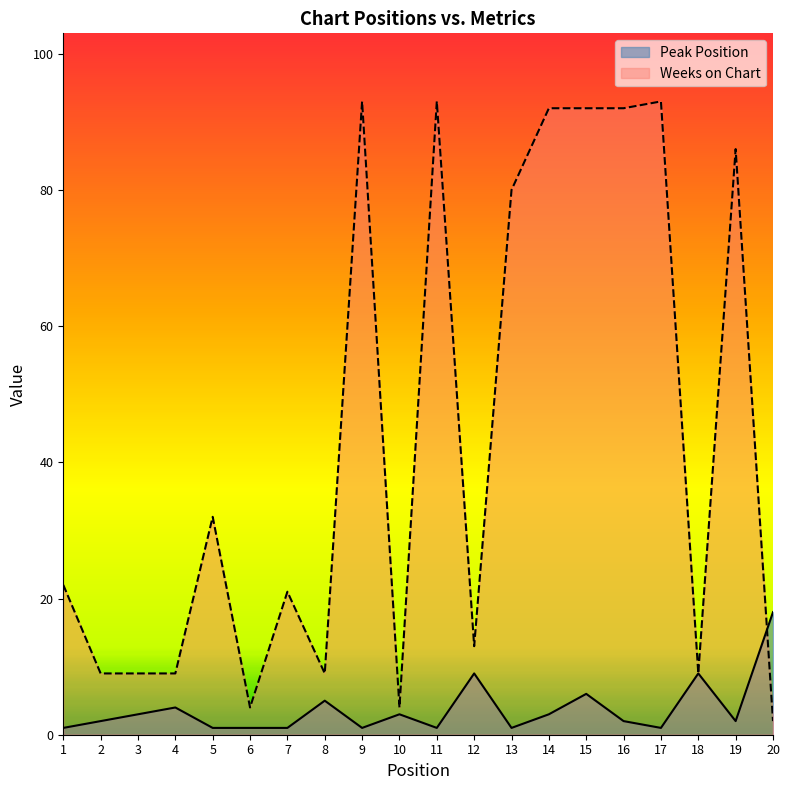

Reading right to left, list all the values displayed in this chart.

Peak Position: 18	2	9	1	2	6	3	1	9	1	3	1	5	1	1	1	4	3	2	1
Weeks on Chart: 2	86	9	93	92	92	92	80	13	93	4	93	9	21	4	32	9	9	9	22